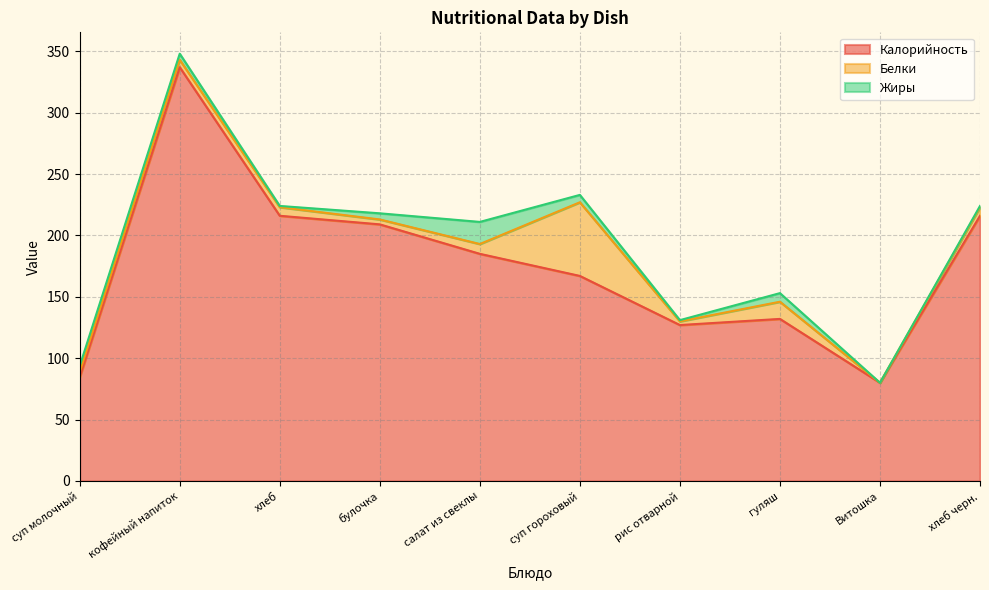

How many values in Белки are above zero?

9